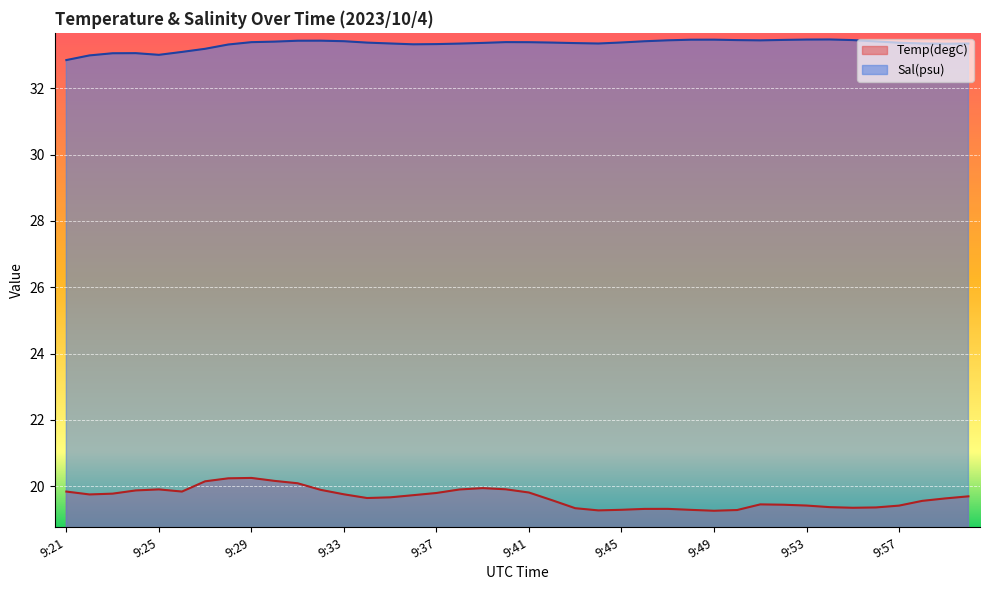

Does the chart display data point markers on the line(s)?

No